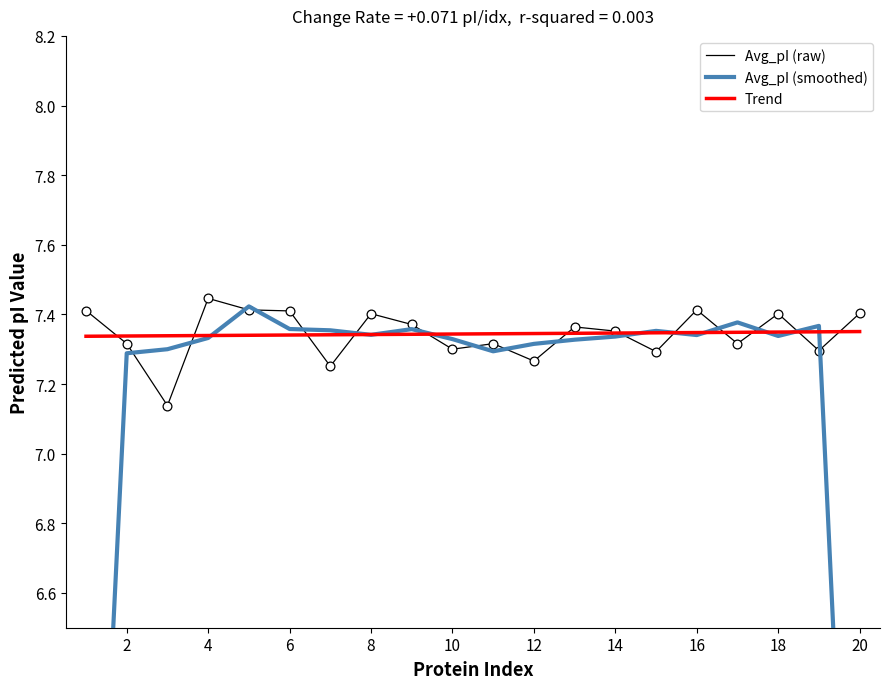

At how many categories does at least one series exceed 6?

20